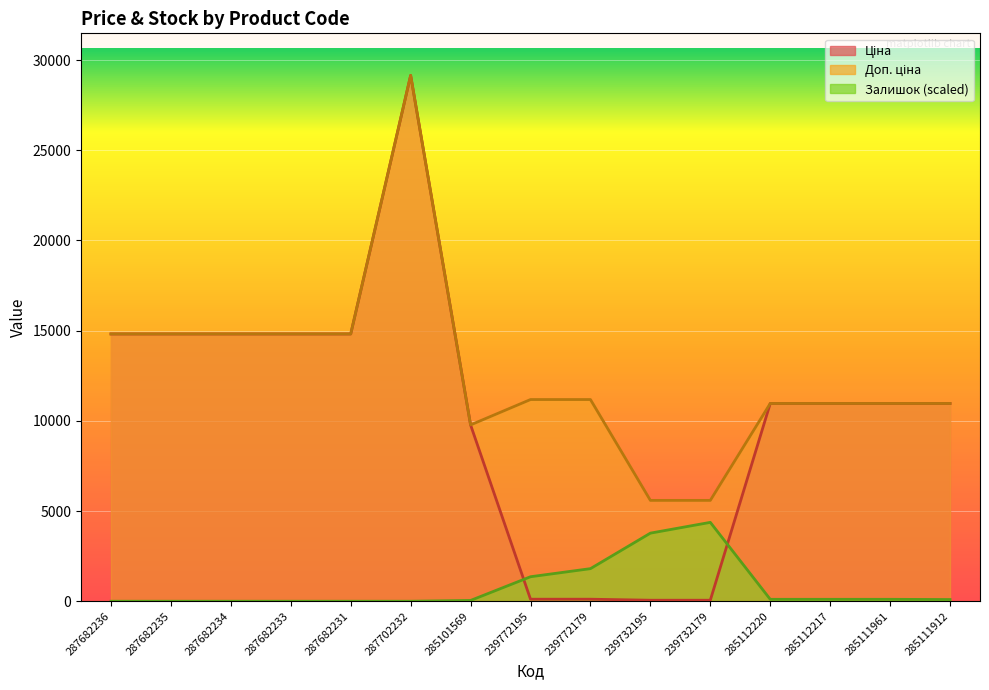

True or false: Ціна and Залишок intersect in this chart.

True